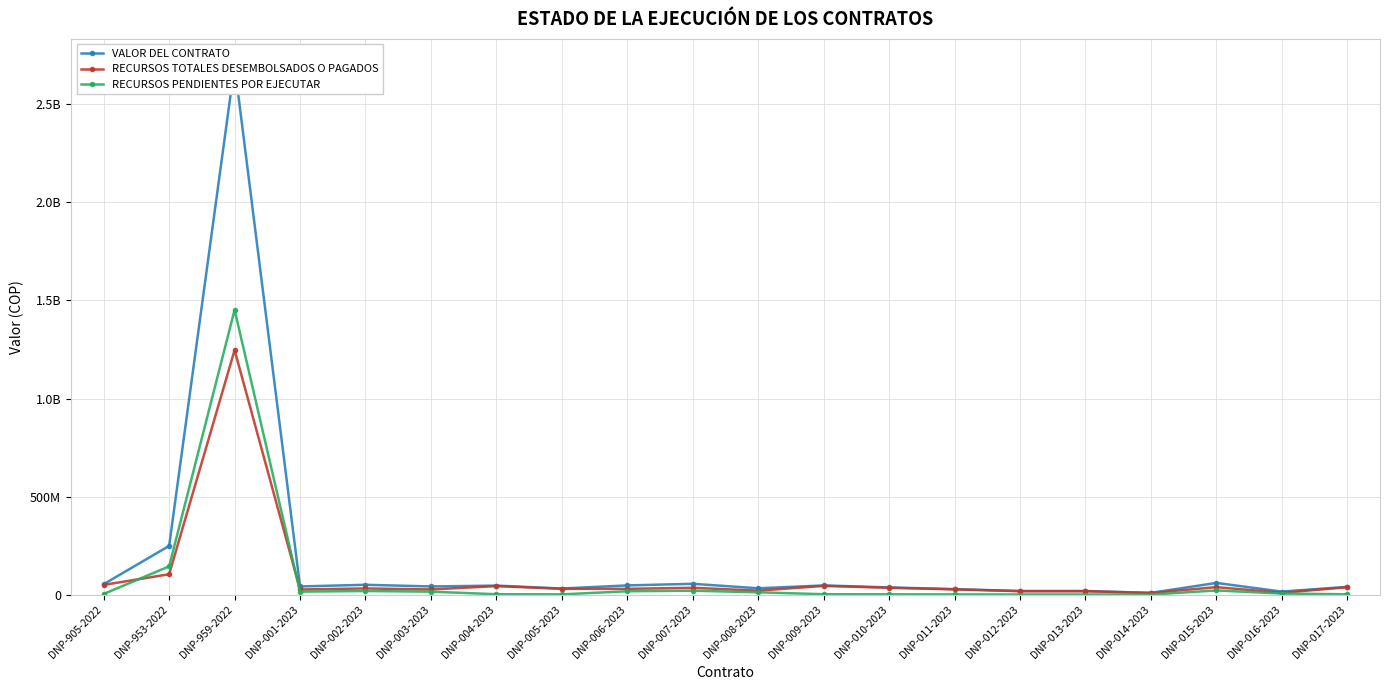

What is the total value across all series at DNP-003-2023?

84000000.0